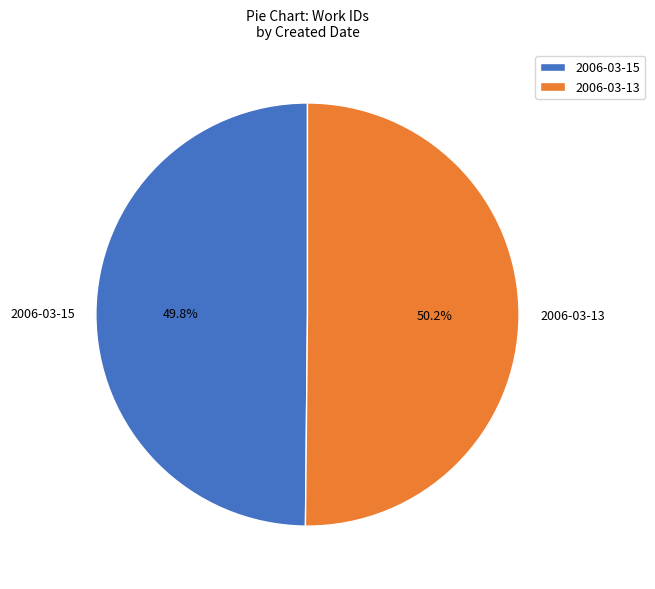

Combined, what portion of the pie is 2006-03-15 and 2006-03-13?

100.0%